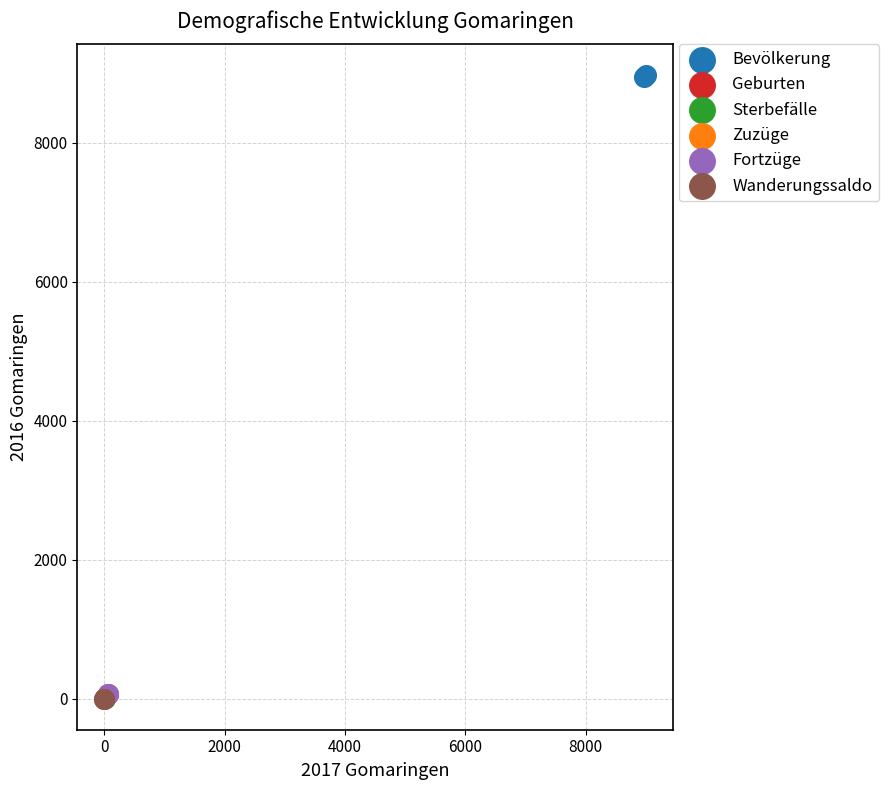

Which series contains the highest Y value?

Bevölkerung